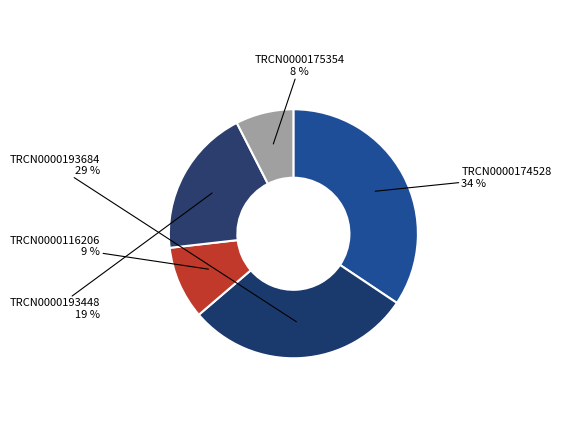

Count the number of slices in the pie.

5